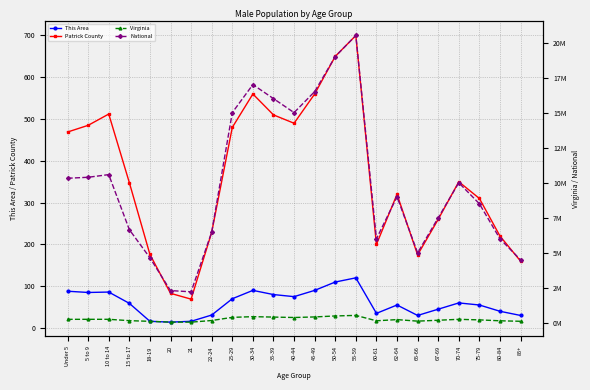

What is the lowest value of the Patrick County series?

69